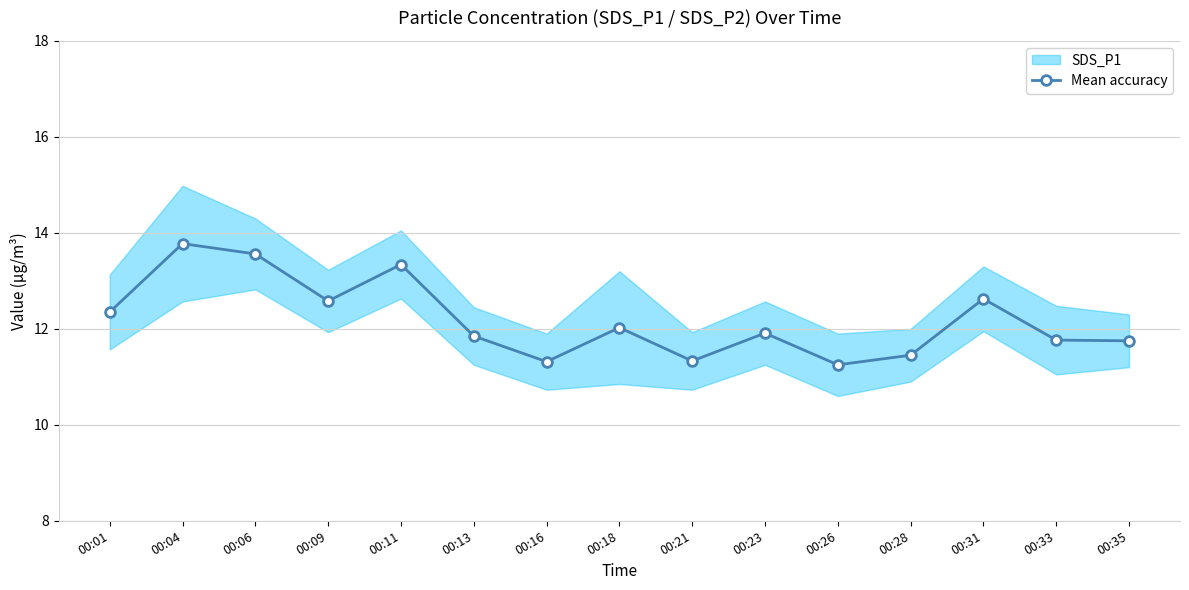

What is the sum of the values at 00:18 and 00:28?

23.5